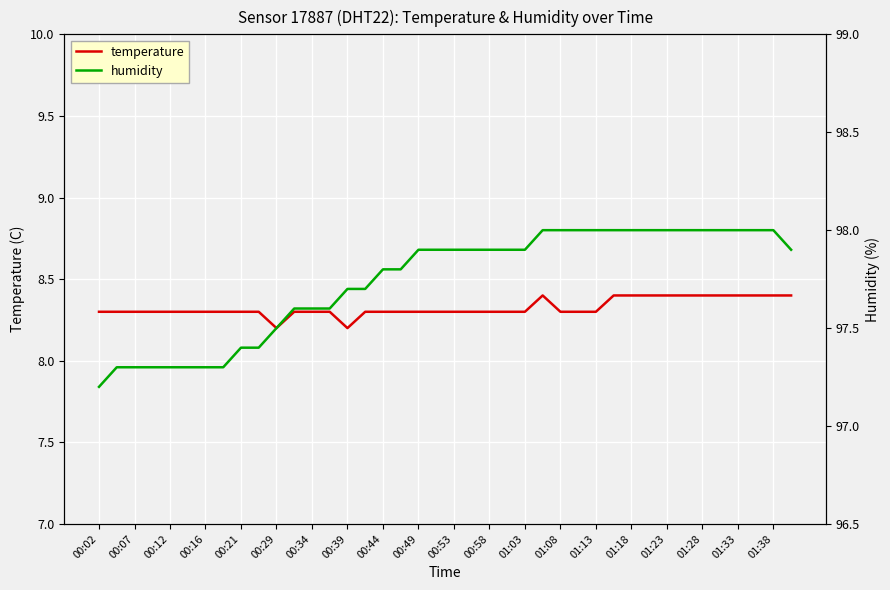

What is the maximum value shown in the chart?

98.0